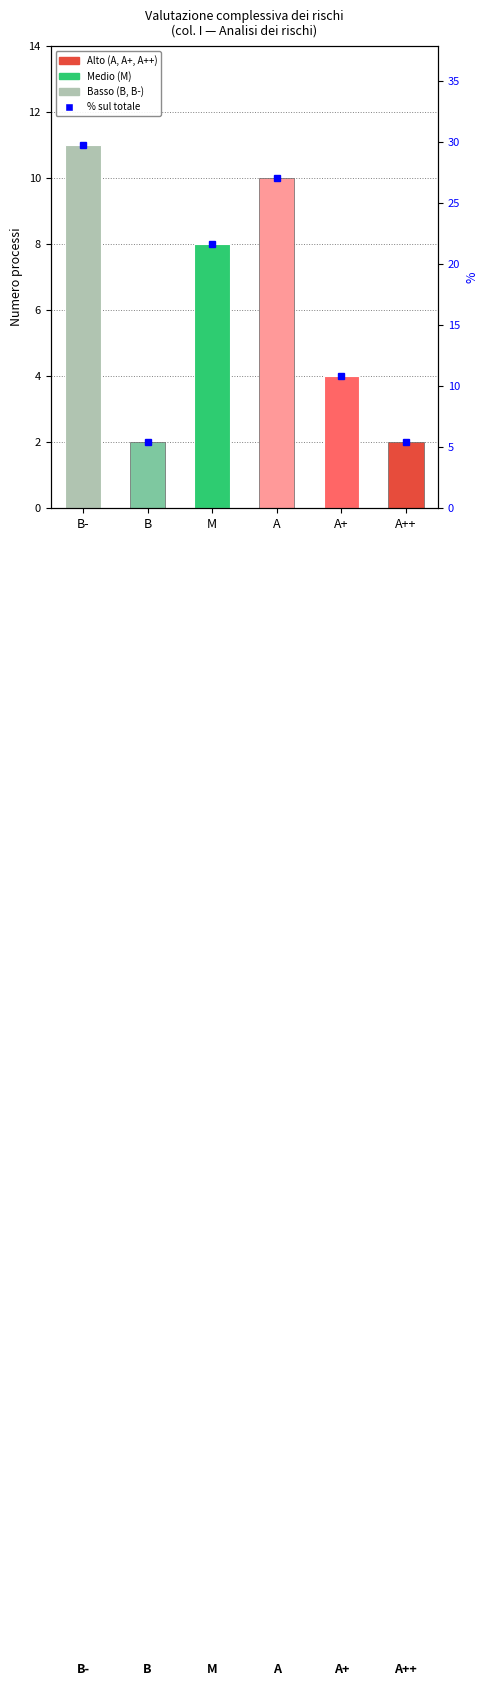

What is the difference between the second highest and minimum values?

8